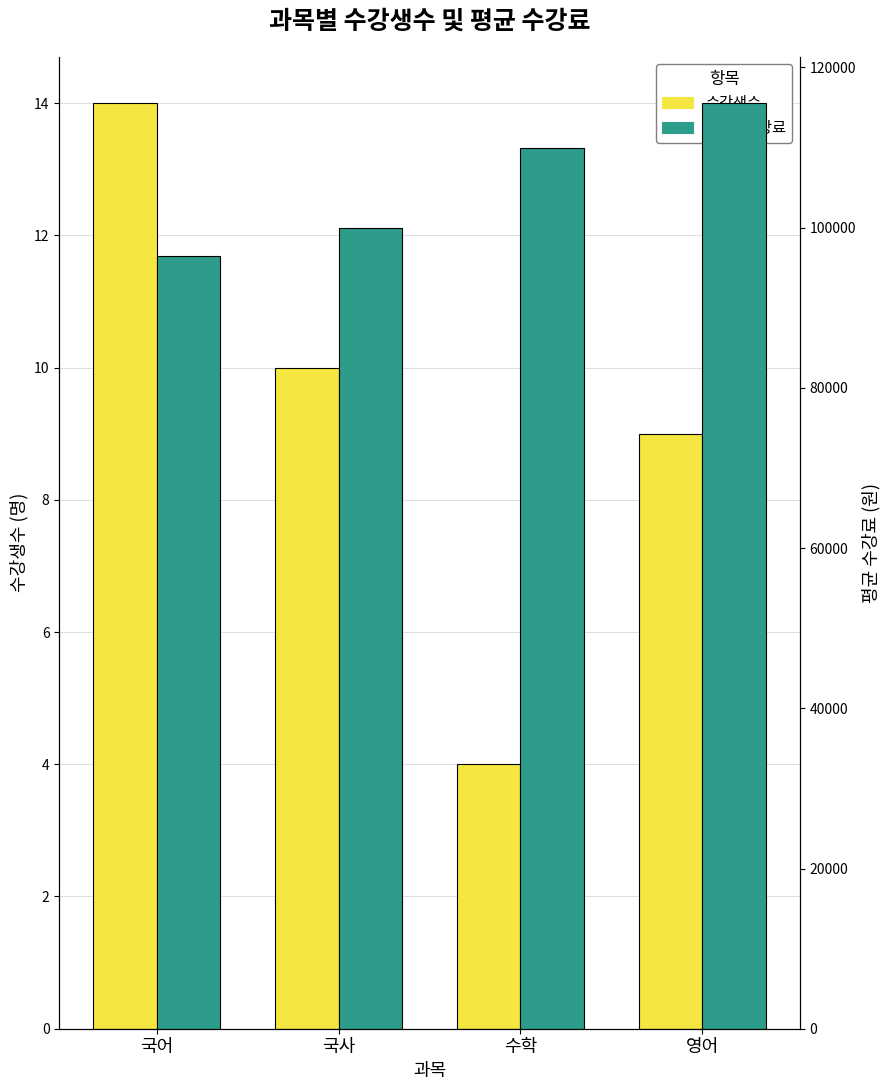

What is the sum of the 평균 : 수강료 values at 수학 and 영어?

225555.6